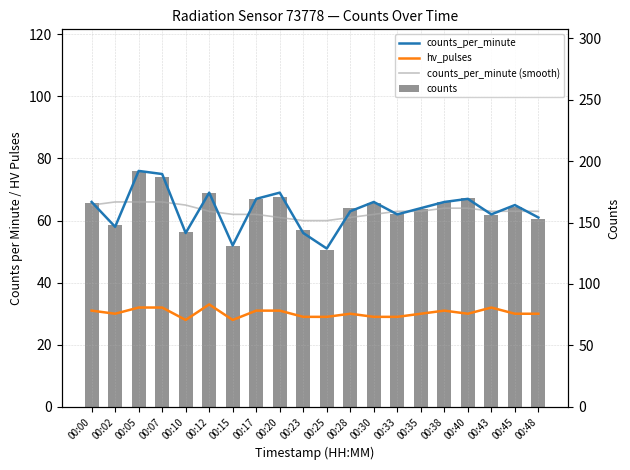

Which series has the largest range (max minus min)?

counts